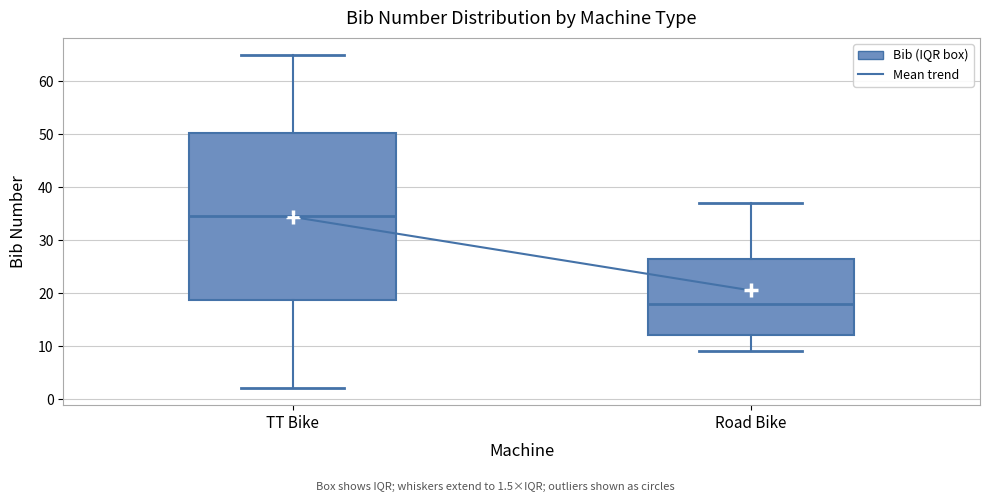

Reading left to right, transcribe this box plot: for each box, give where its median line is, the range the box spans, and where its two whiskers end, as read against the y-axis. The values are not printed on the chart, so give them approximately, as read against the axis.

TT Bike: median 35, box 19 to 50, whiskers 2 to 65
Road Bike: median 18, box 12 to 27, whiskers 9 to 37